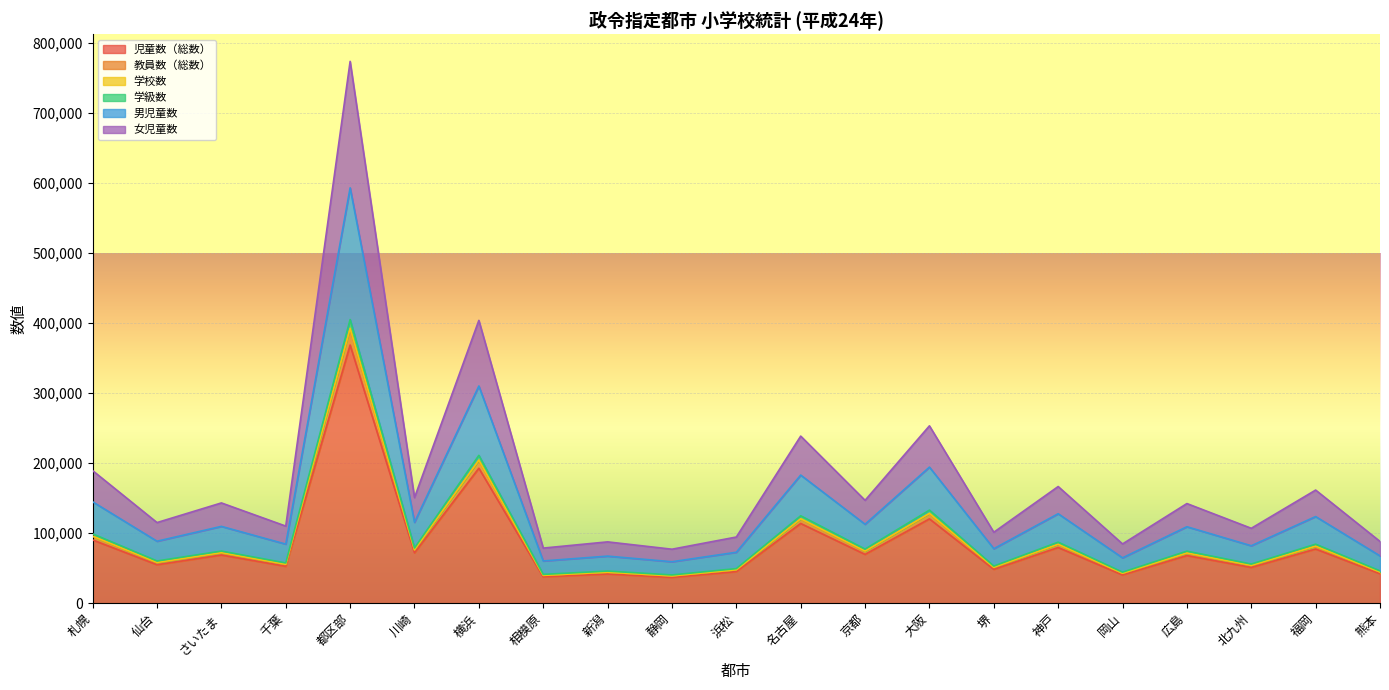

True or false: 学校数 has a value of 95749 at 札幌.

True